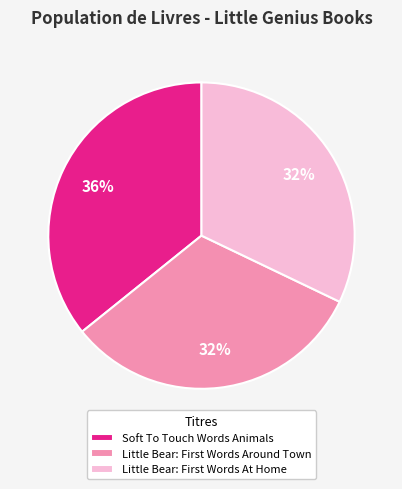

Does any single category account for the majority?

No